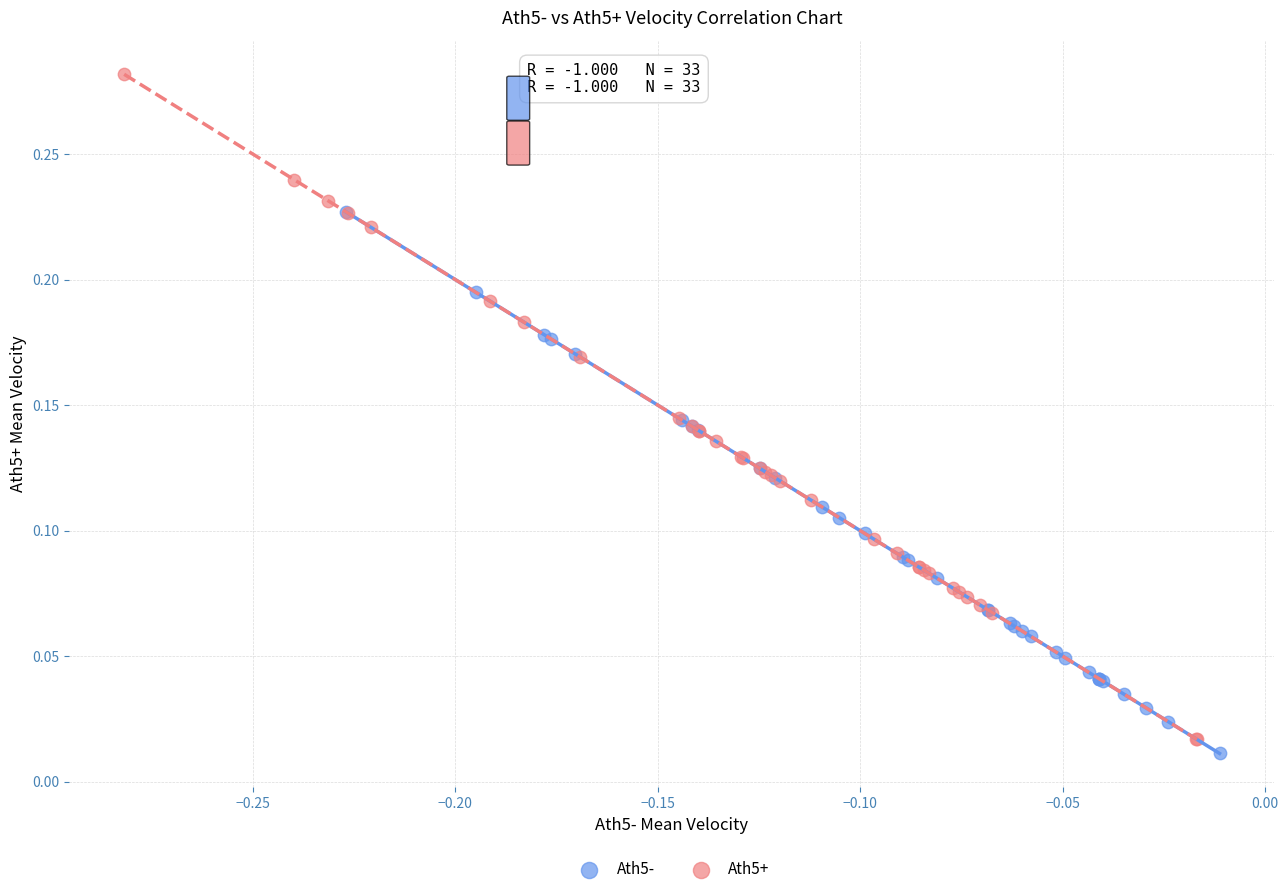

What are all the series names shown in the legend?

Ath5-, Ath5+